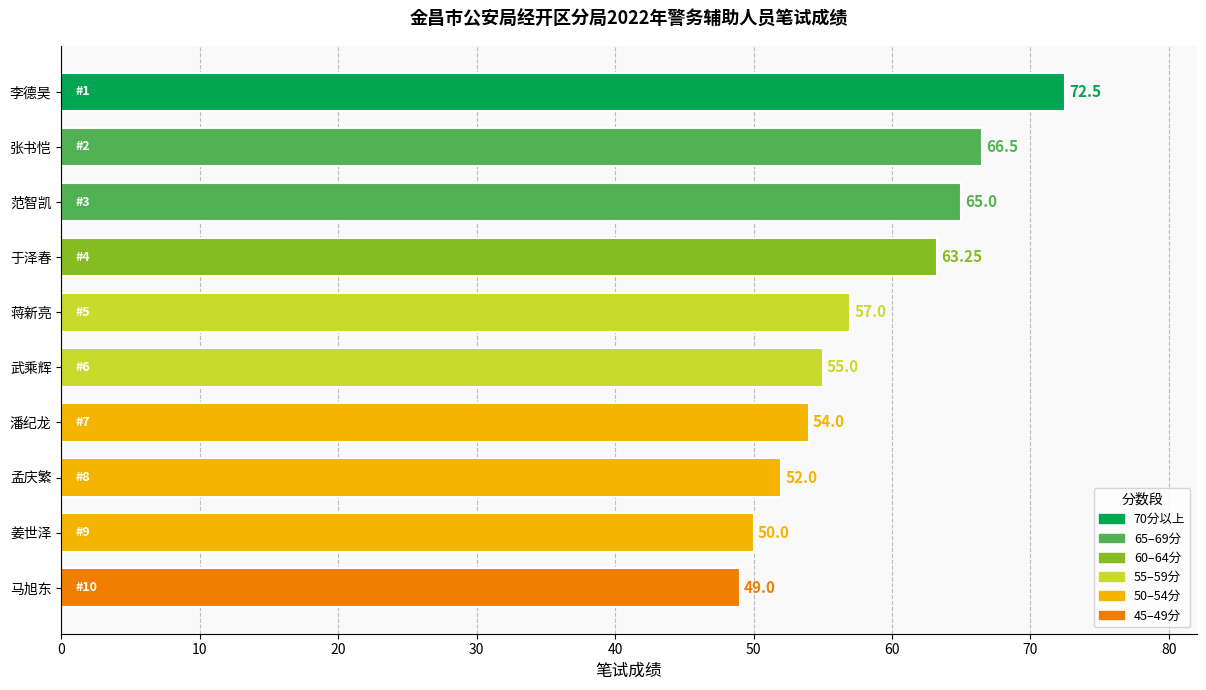

What is the sum of the values at 张书恺 and 马旭东?

115.5